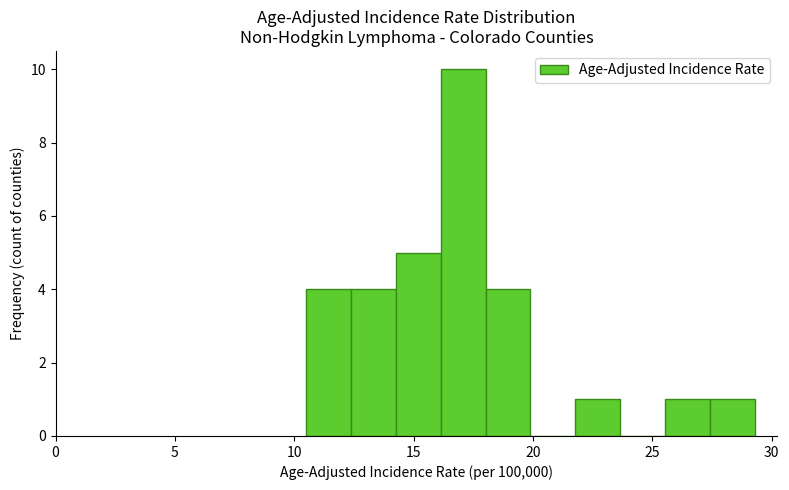

Read against the x-axis, roughly where is the centre of the tallest bar?

17.0